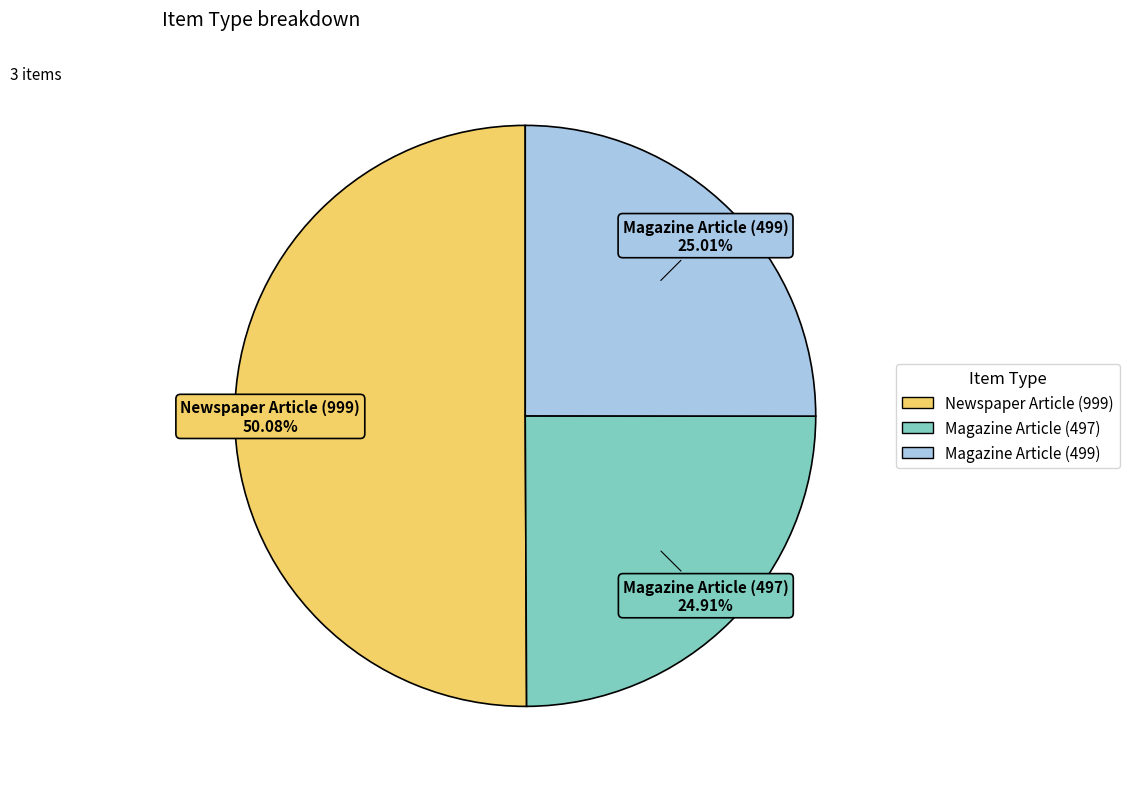

Combined, what portion of the pie is Newspaper Article (999) and Magazine Article (499)?

75.1%